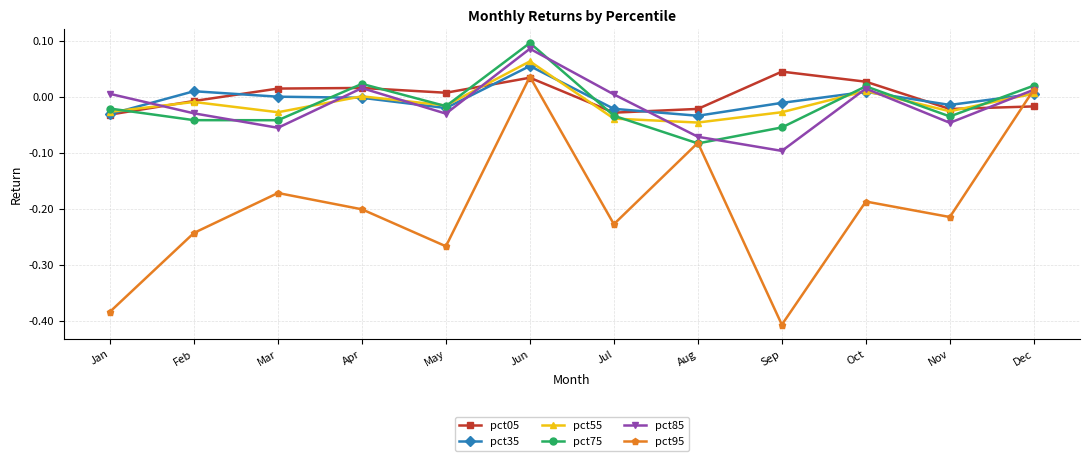

True or false: pct95 has more than 0 points higher than both neighbors.

True